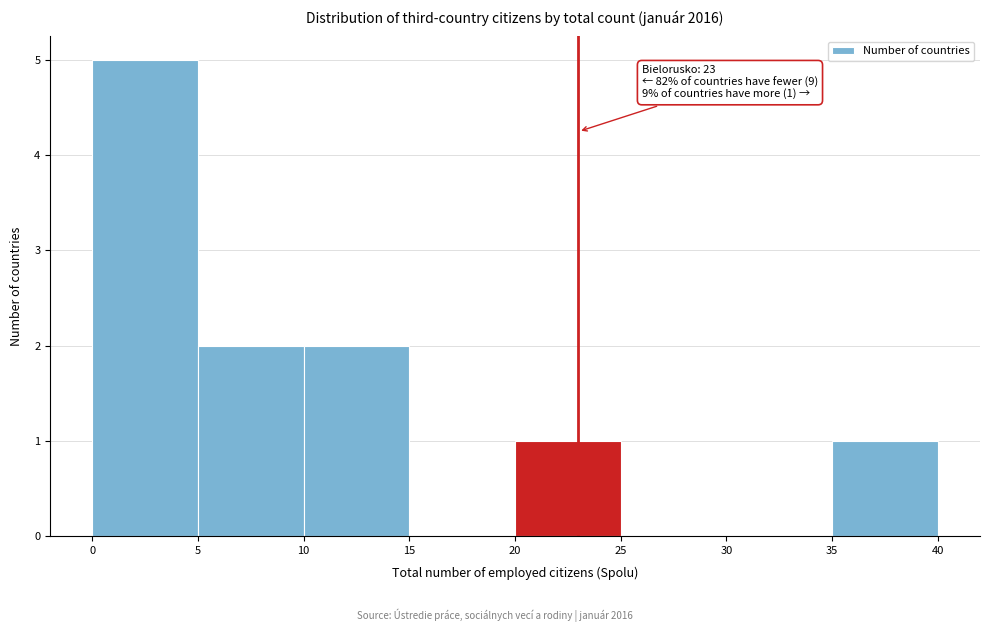

Which range on the x-axis has the tallest bar?

0 to 5